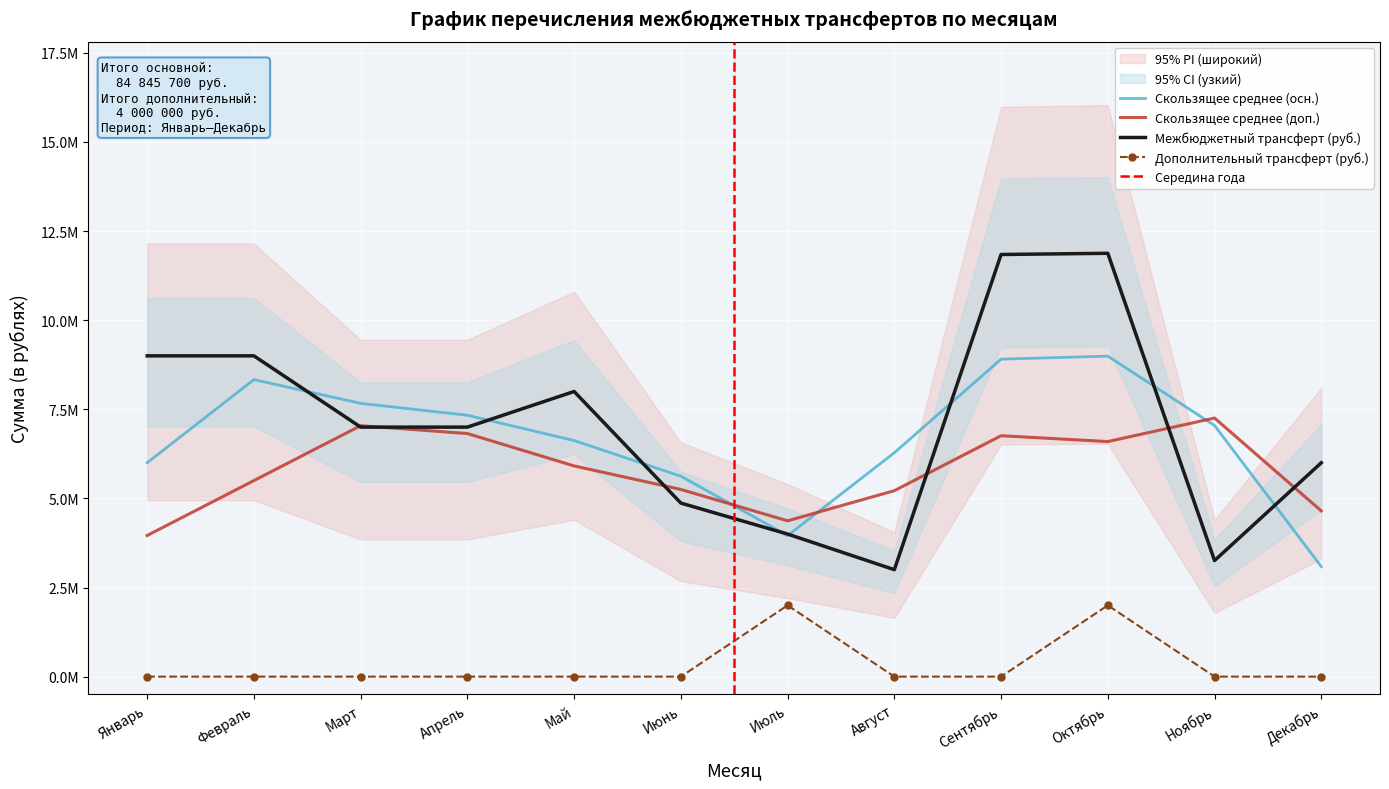

What is the difference between the Дополнительный трансферт (руб.) values at Январь and Октябрь?

2000000.0